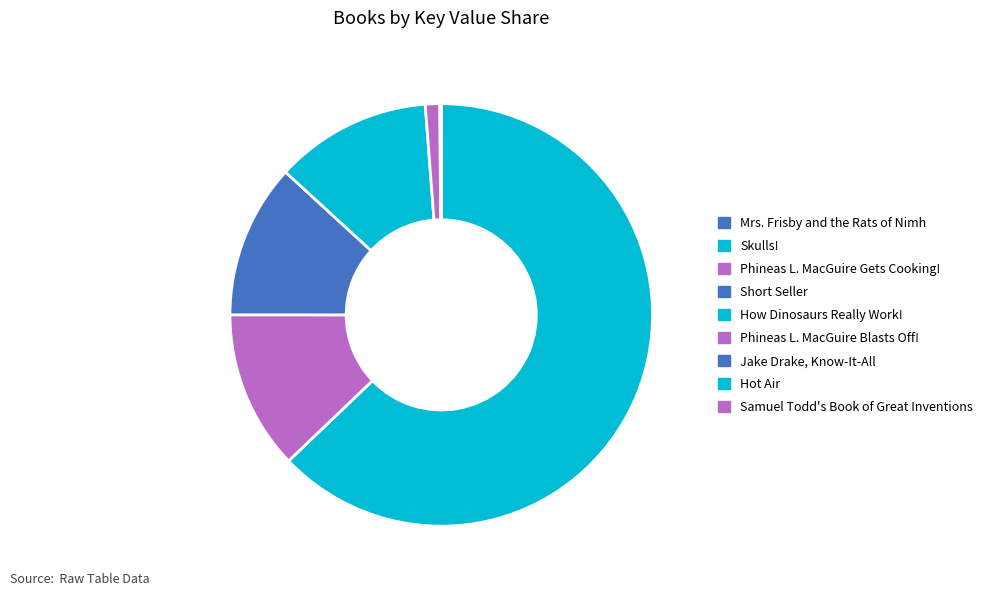

Is there any slice that represents more than half of the pie?

Yes